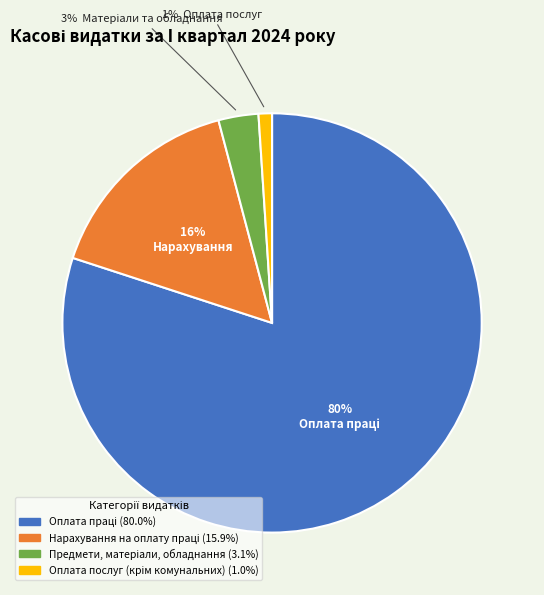

Is there any slice that represents more than half of the pie?

Yes